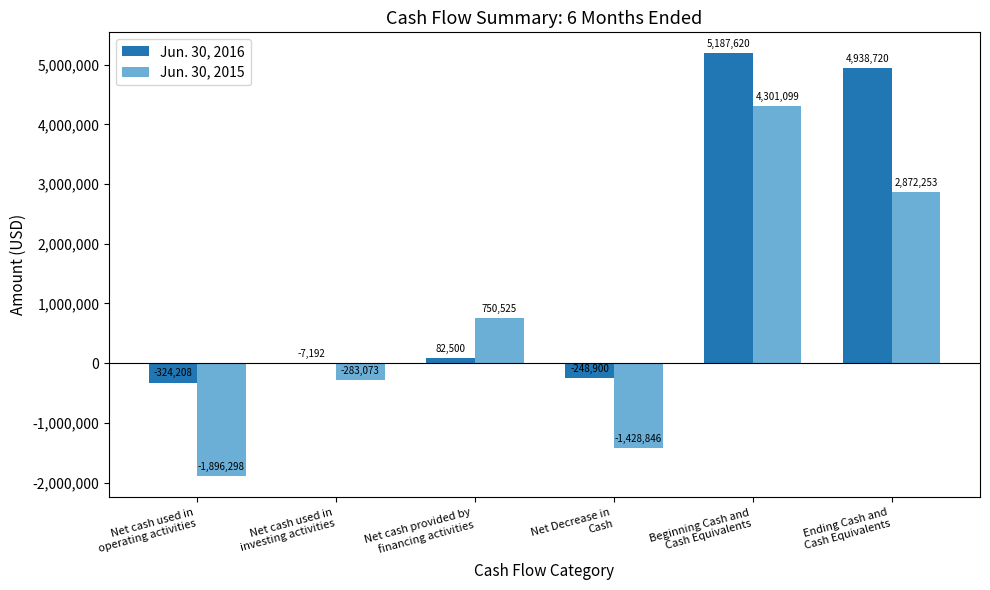

What are all the series names shown in the legend?

Jun. 30, 2016, Jun. 30, 2015